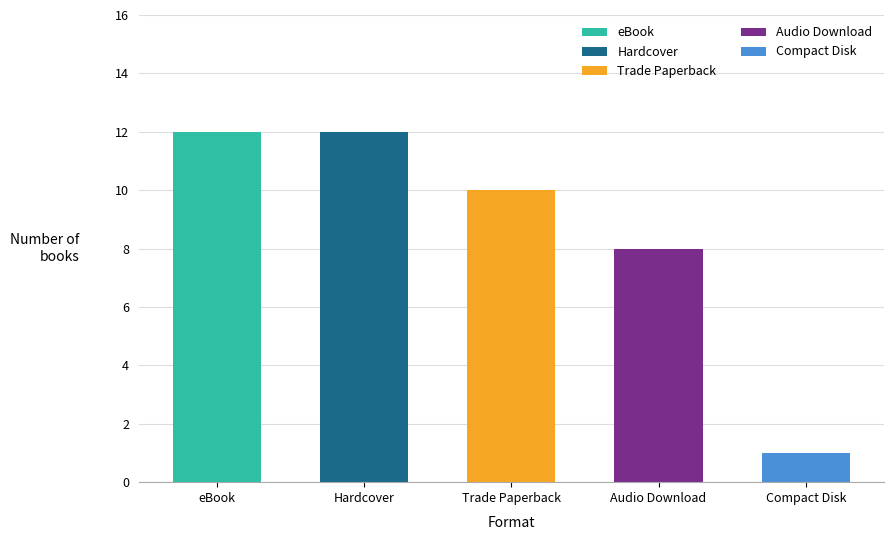

What value does the data have at Audio Download?

8